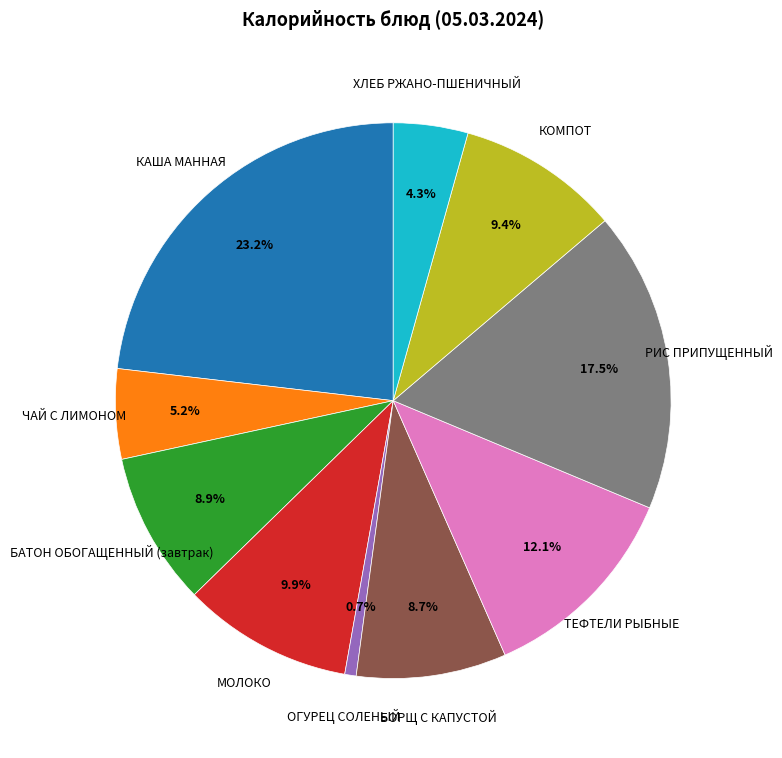

Combined, what portion of the pie is МОЛОКО and ЧАЙ С ЛИМОНОМ?

15.1%